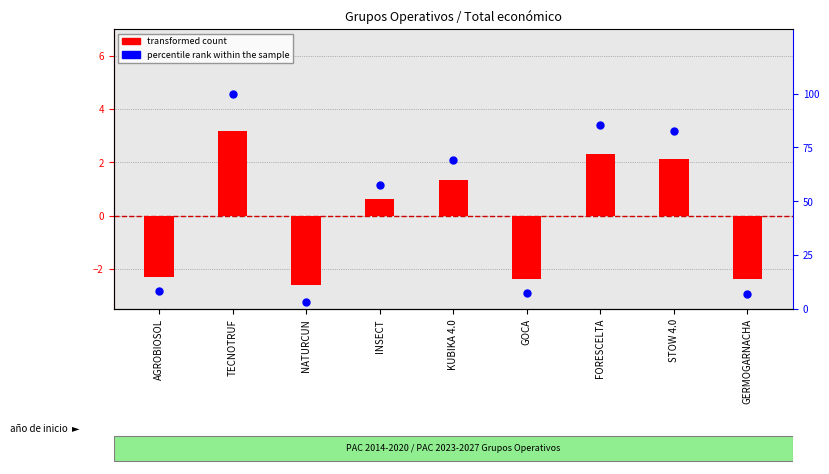

What is the total value across all series at STOW 4.0?

84.6